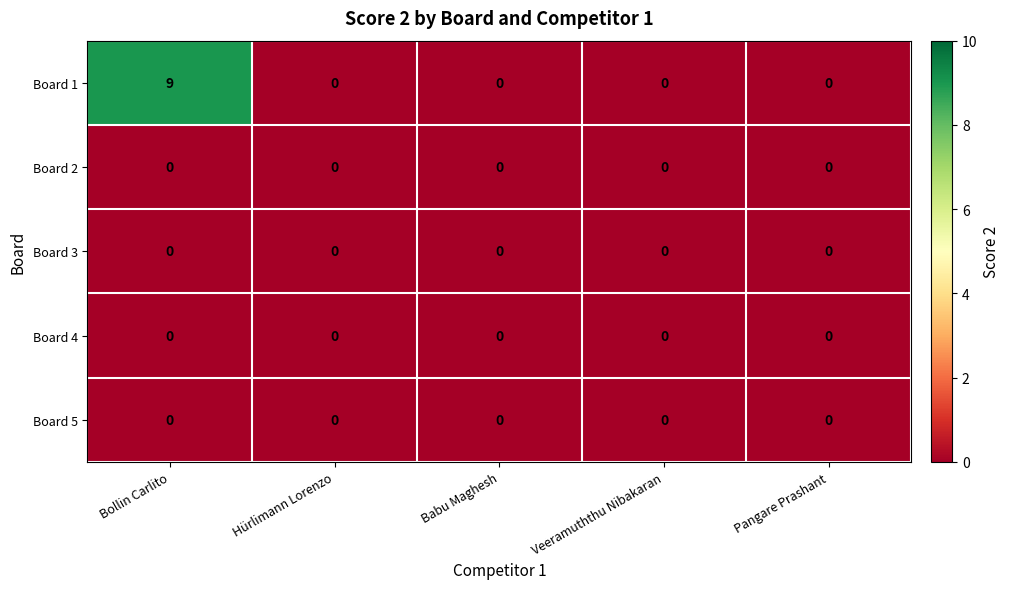

The Board 2 series shows 0 at Hürlimann Lorenzo. True or false?

True